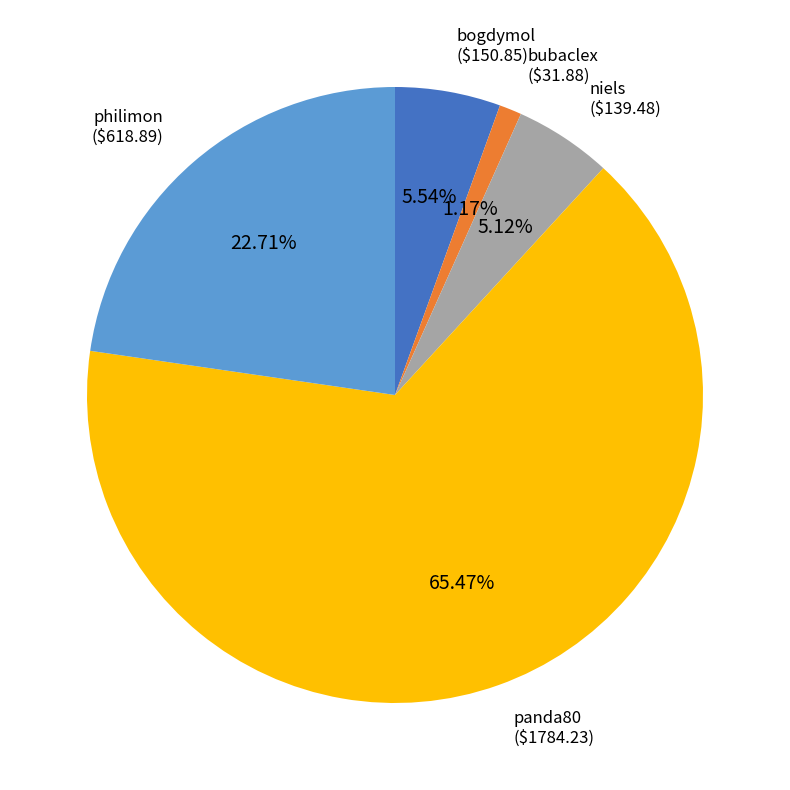

How much of the chart is everything except bubaclex?

98.8%